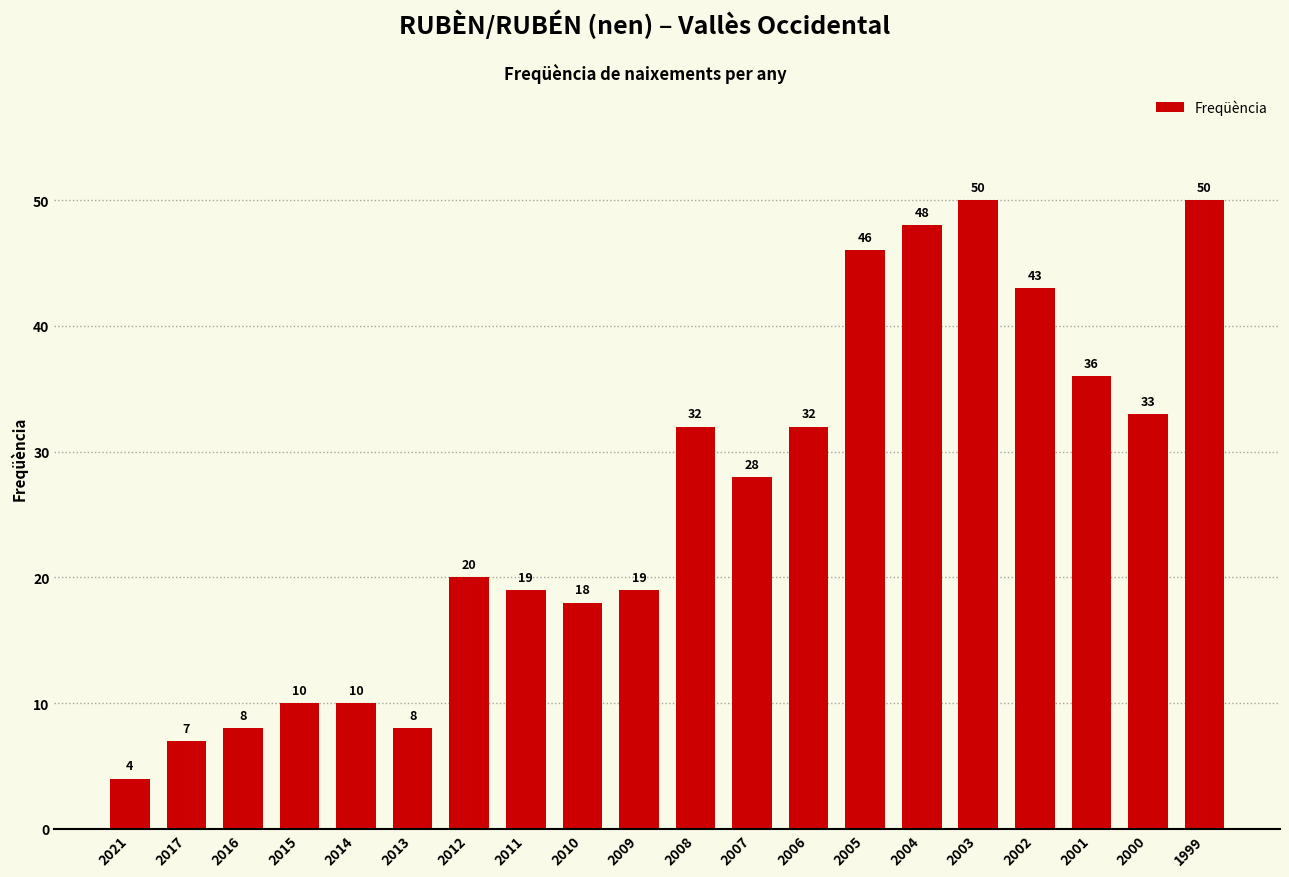

What is the value of the 17th bar from the left?

43